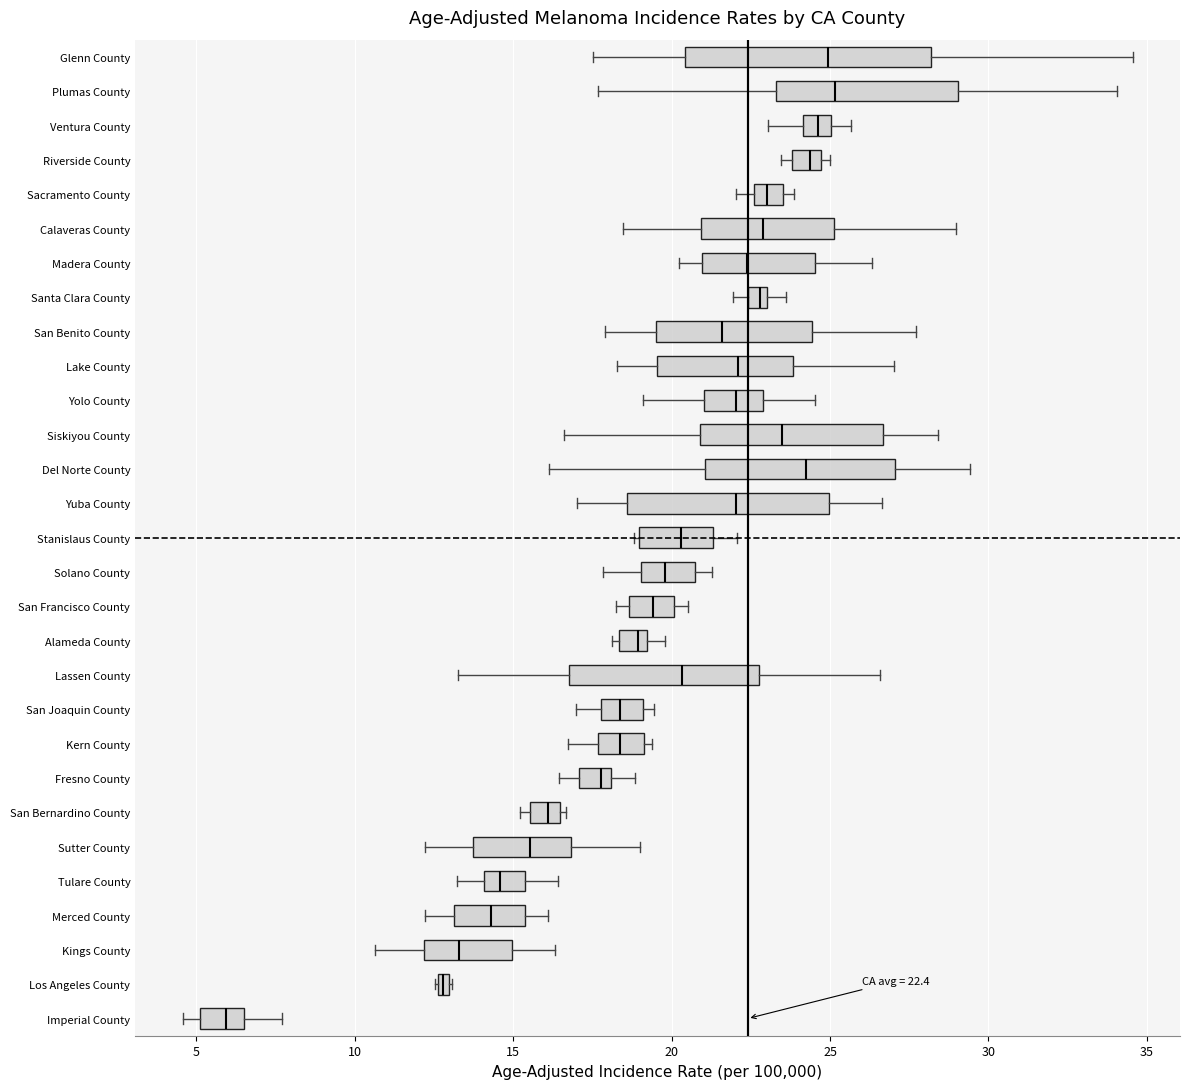

Which box's median line is the furthest to the left?

Imperial County